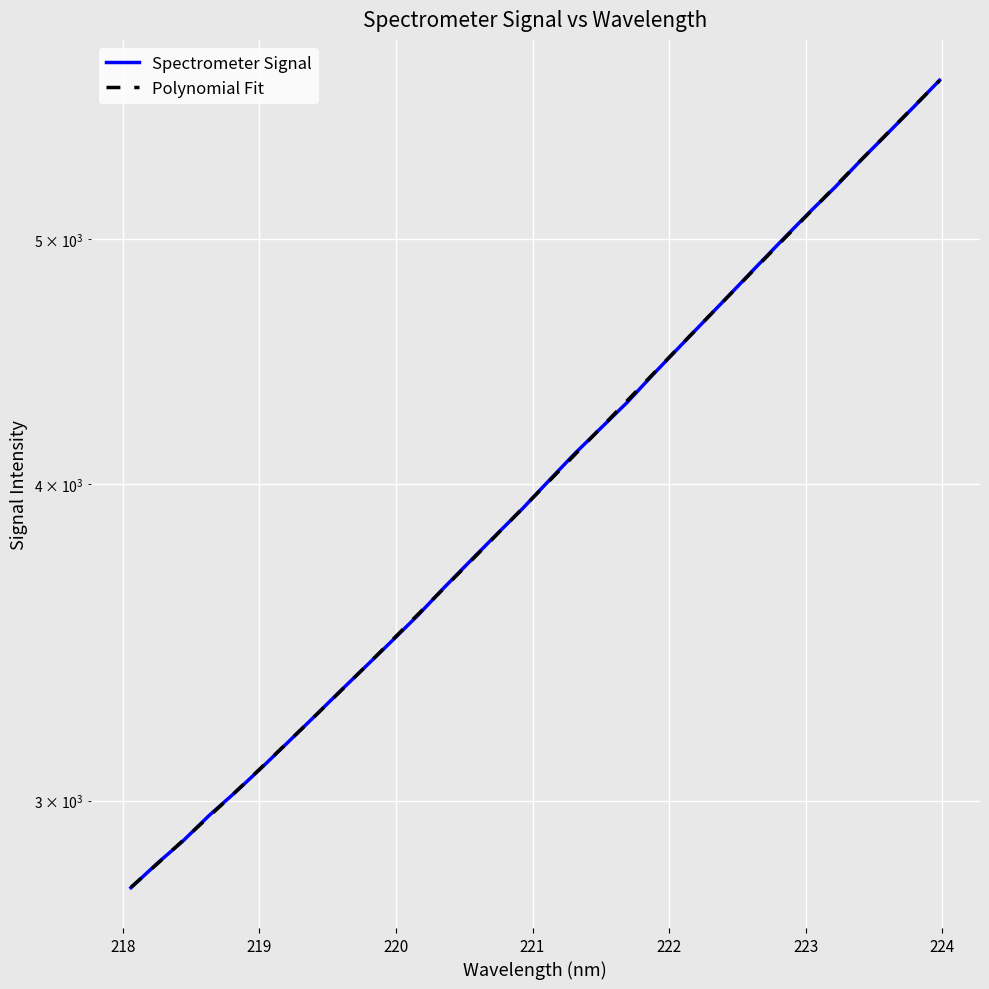

What are all the series names shown in the legend?

Spectrometer Signal, Polynomial Fit